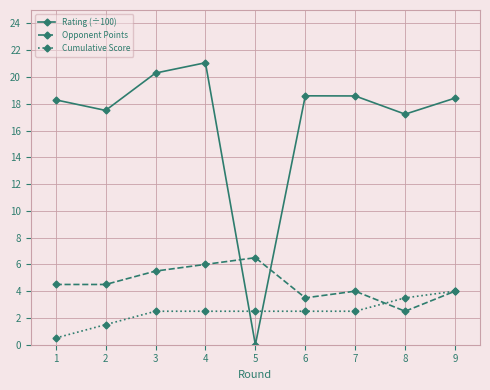

What value does the Cumulative Score series have at 9?

4.0